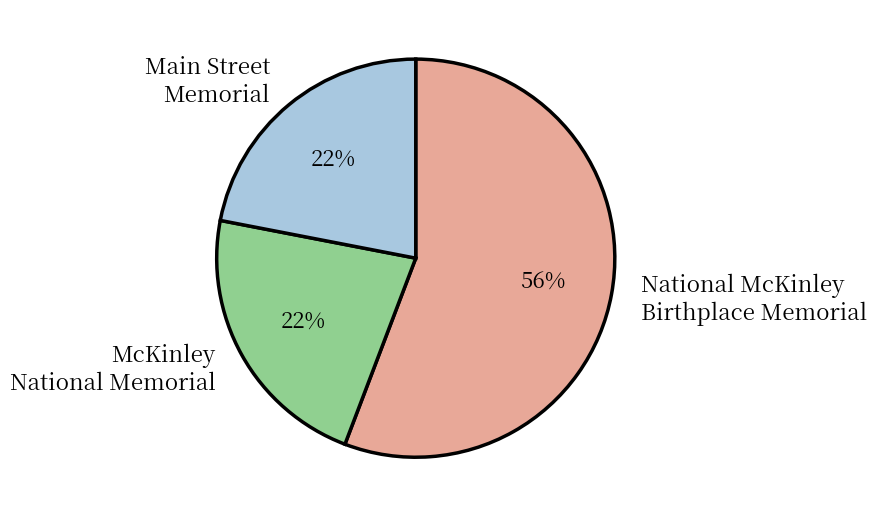

How many segments does this pie chart have?

3